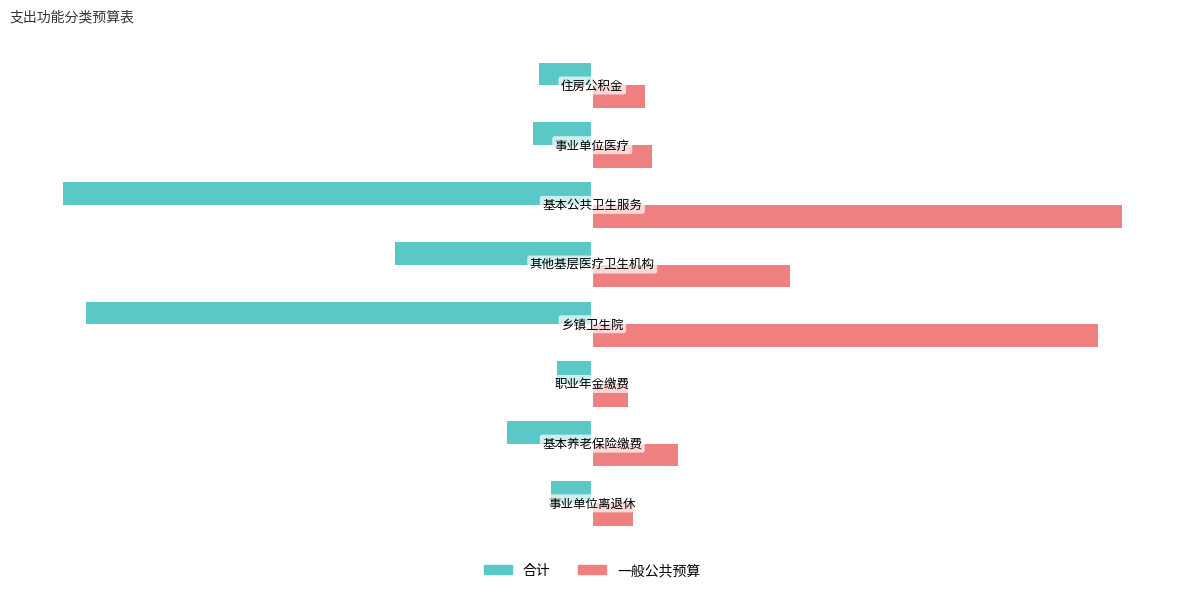

What are all the series names shown in the legend?

合计, 一般公共预算